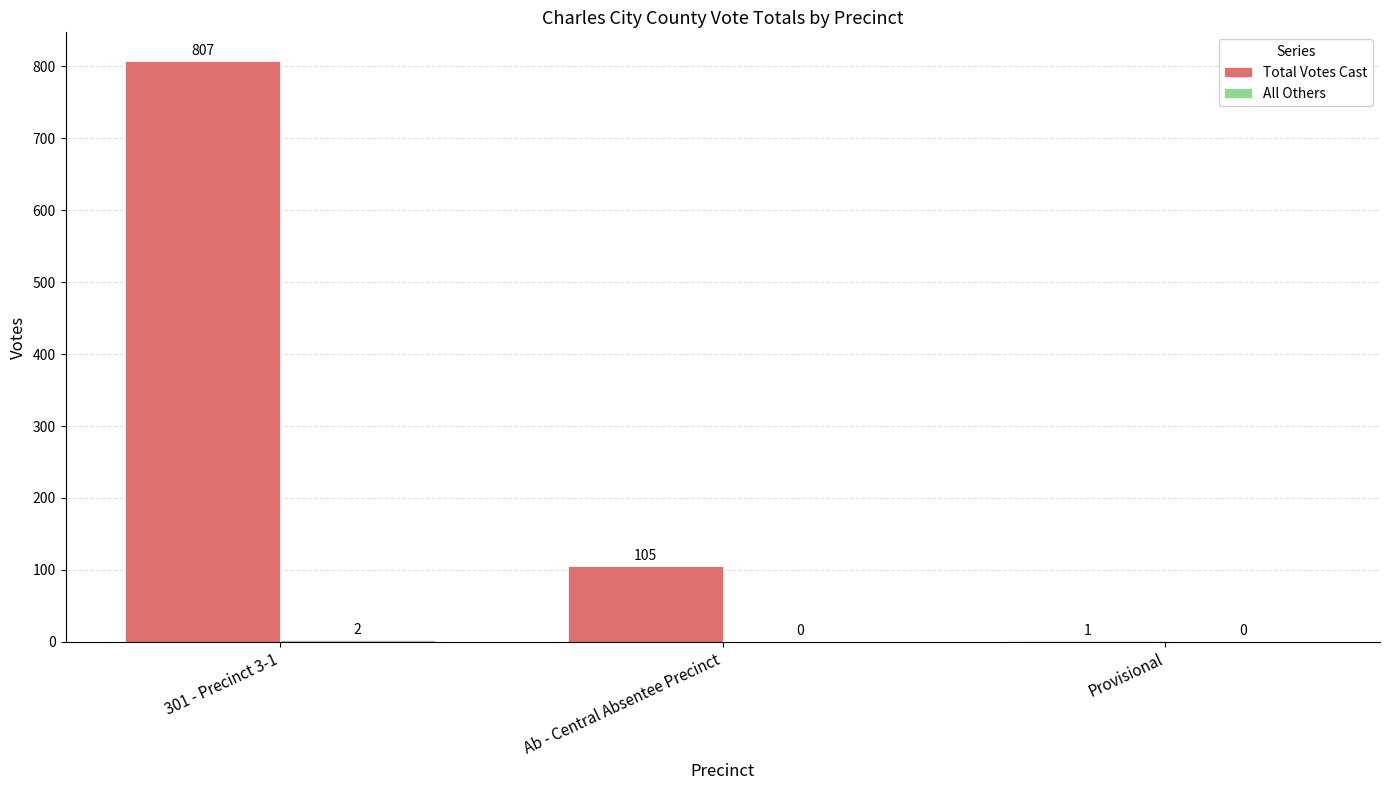

The Total Votes Cast series shows 497 at 301 - Precinct 3-1. True or false?

False